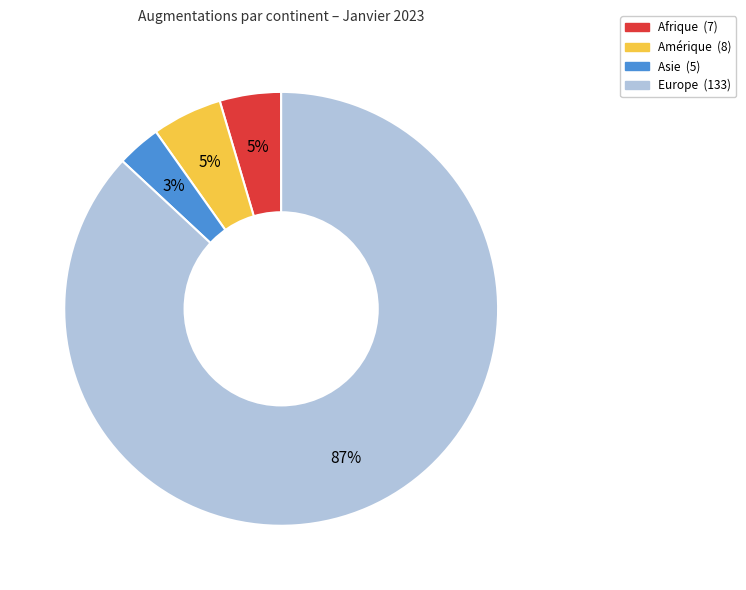

To the nearest percent, what is the difference between the largest and smallest slice percentages?

84%